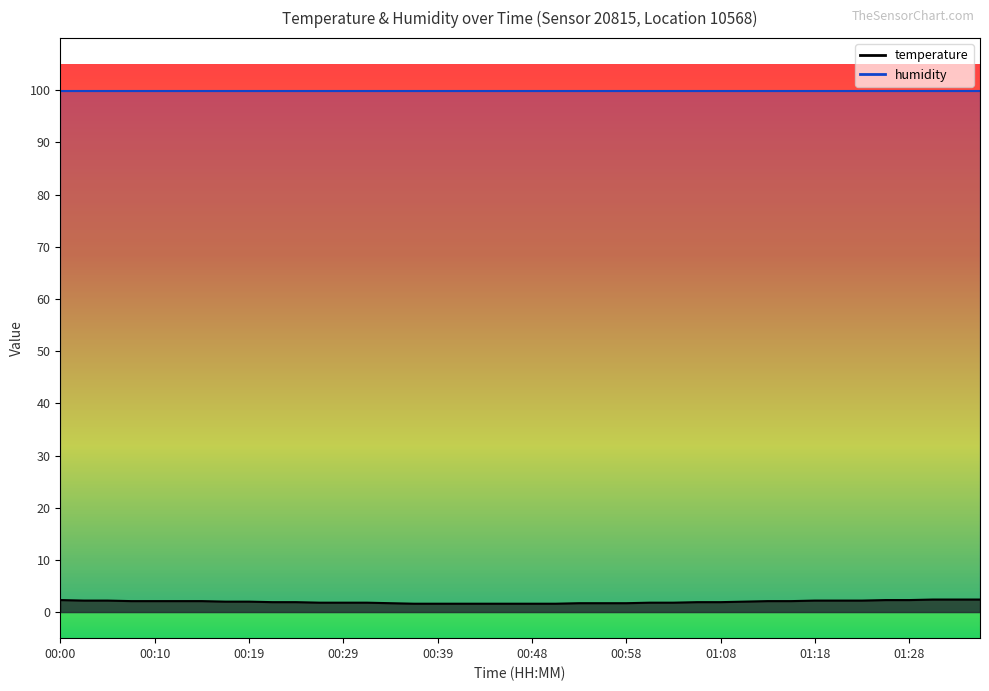

Approximately how many times larger is the value at 00:02 compared to 00:36?

1.4